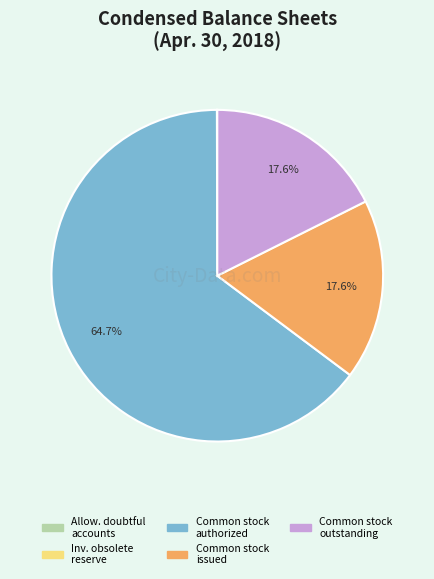

Does Common stock authorized account for over 50% of the chart?

Yes